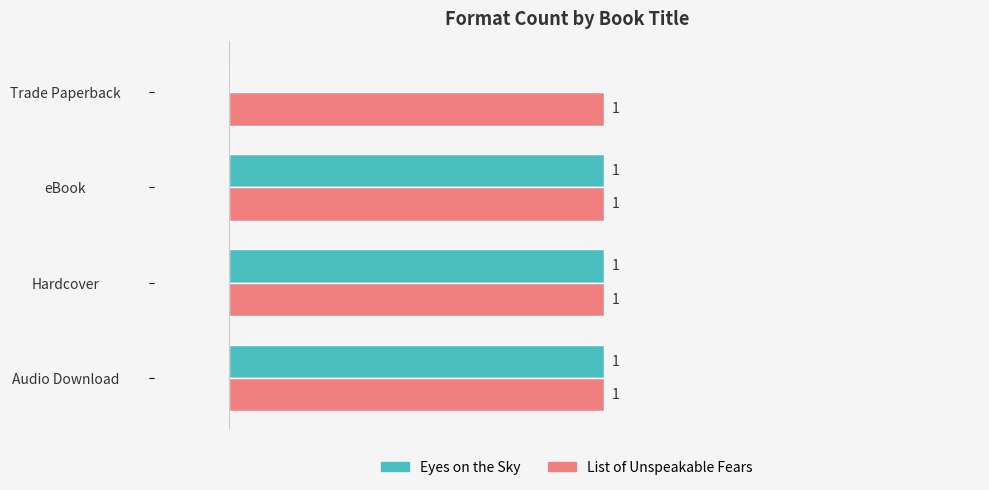

Which series has the largest total across all categories?

List of Unspeakable Fears